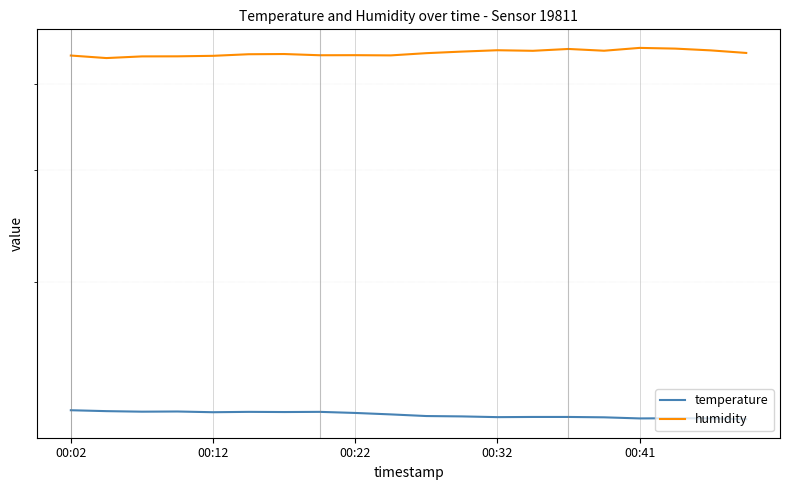

Read the humidity value at 7.

53.8